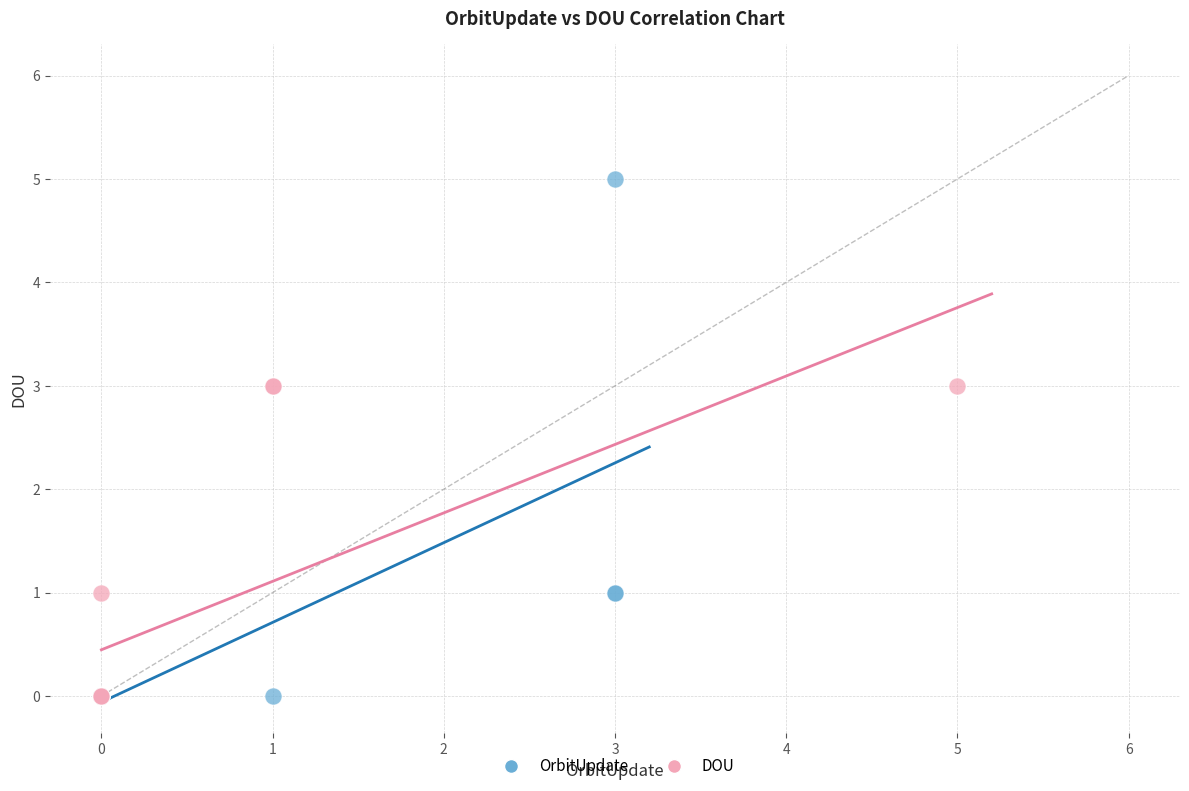

Which series has the largest Y range (max minus min)?

OrbitUpdate